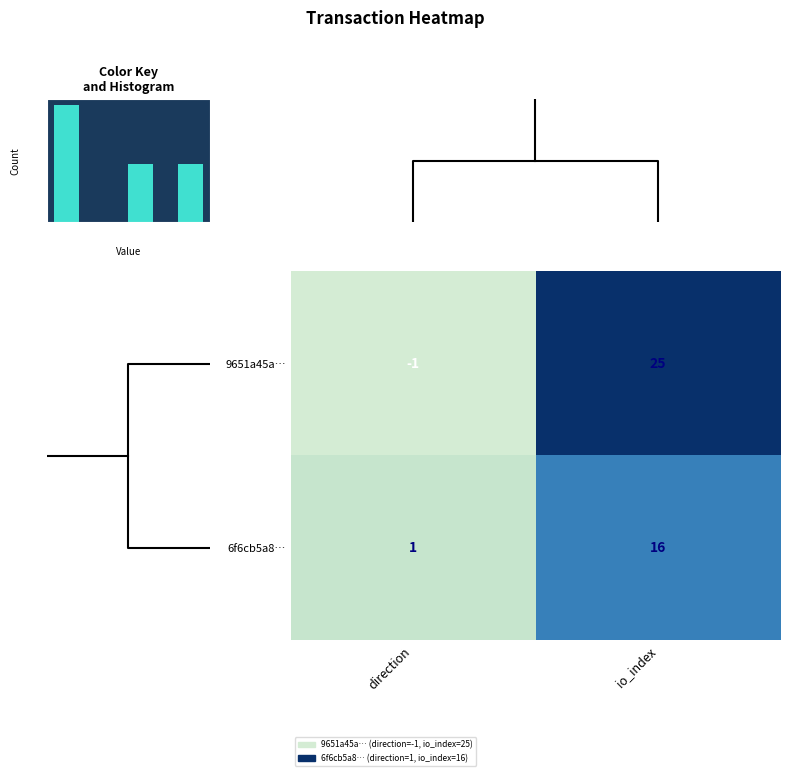

Reading left to right, list all the values displayed in this chart.

9651a45a…: direction=-1	io_index=25
6f6cb5a8…: direction=1	io_index=16